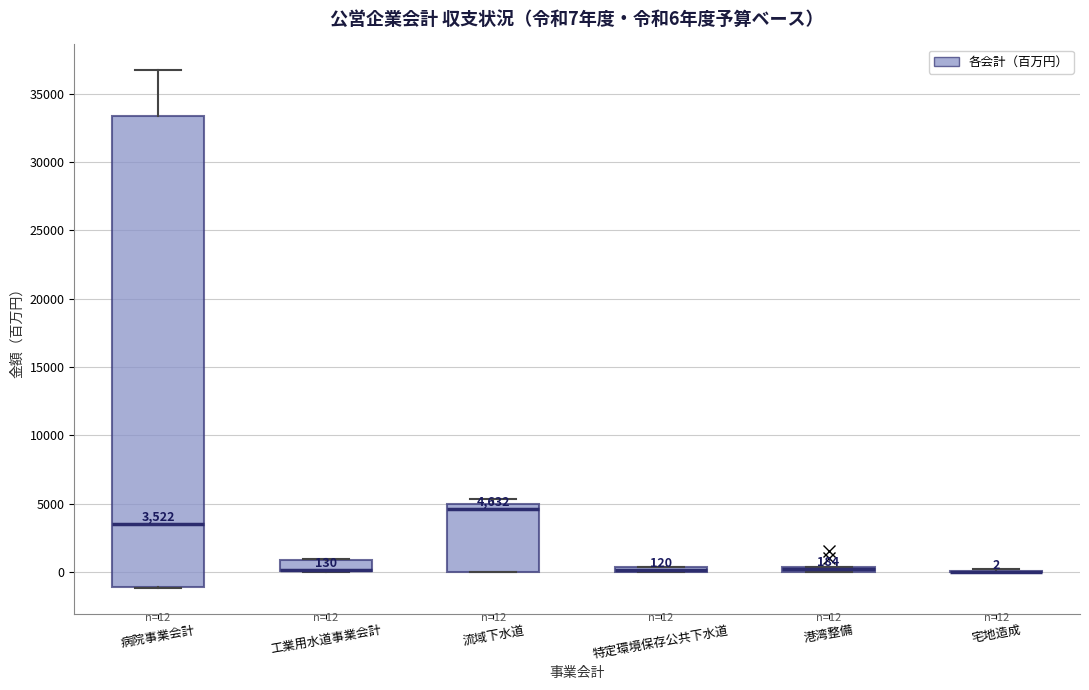

Comparing the boxes themselves (not the whiskers), which one is the tallest?

病院事業会計